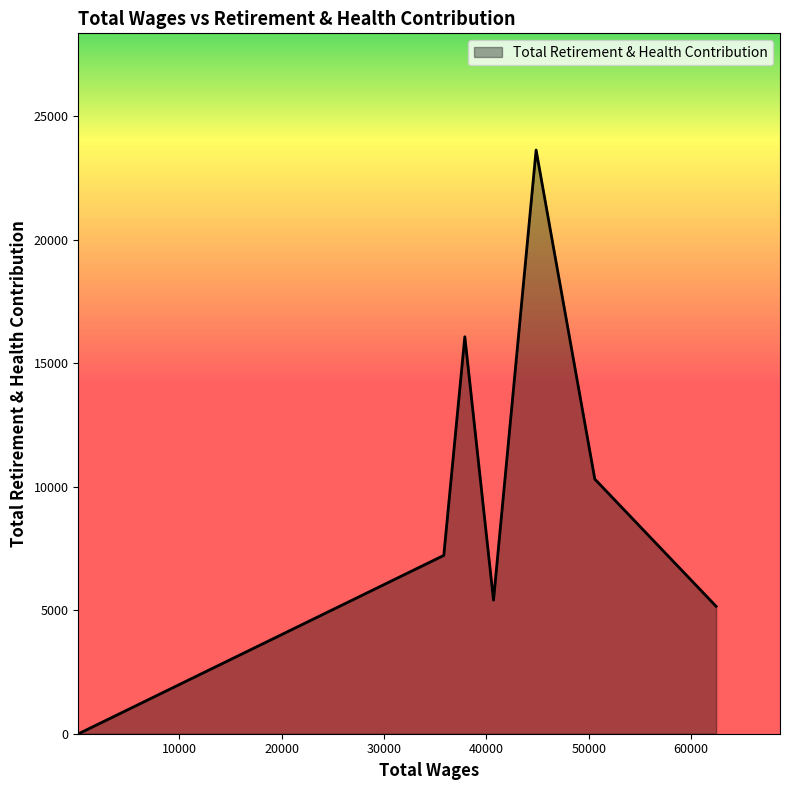

What is the average value?

8474